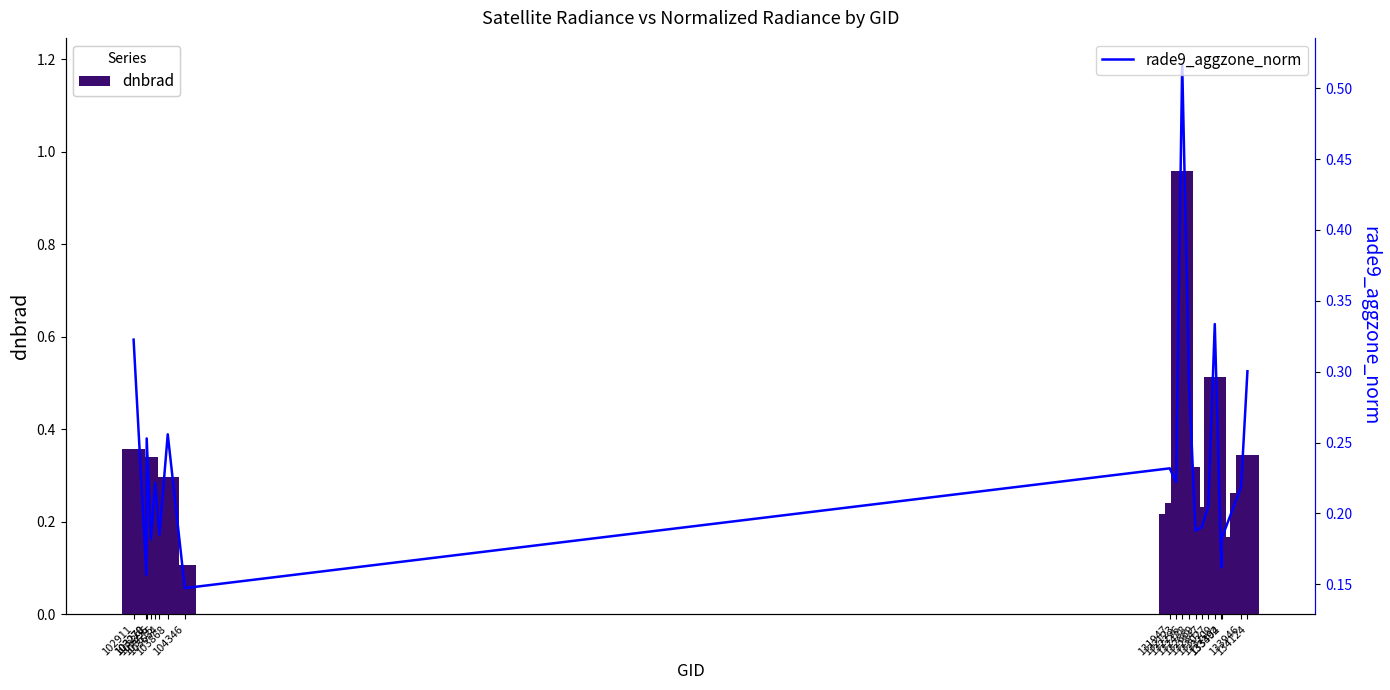

How many data points does each series have?

20